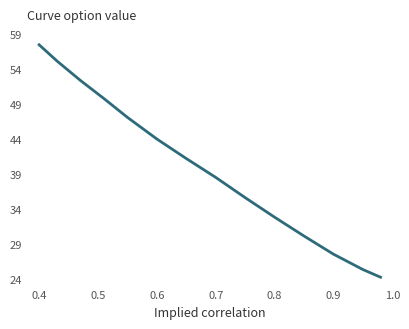

Reading left to right, transcribe all the data shown in this chart.

57.5	55.2	52.4	49.8	47.1	44.0	41.2	38.5	35.6	32.8	30.1	27.5	25.3	24.2